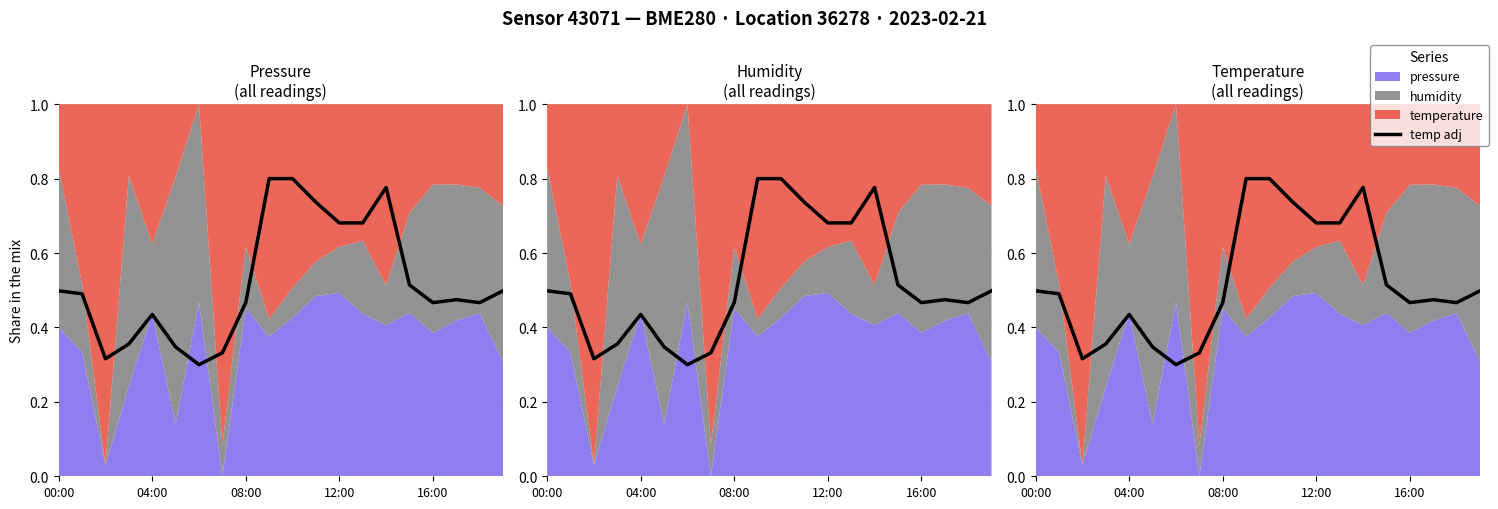

How many lines are shown in the chart?

1